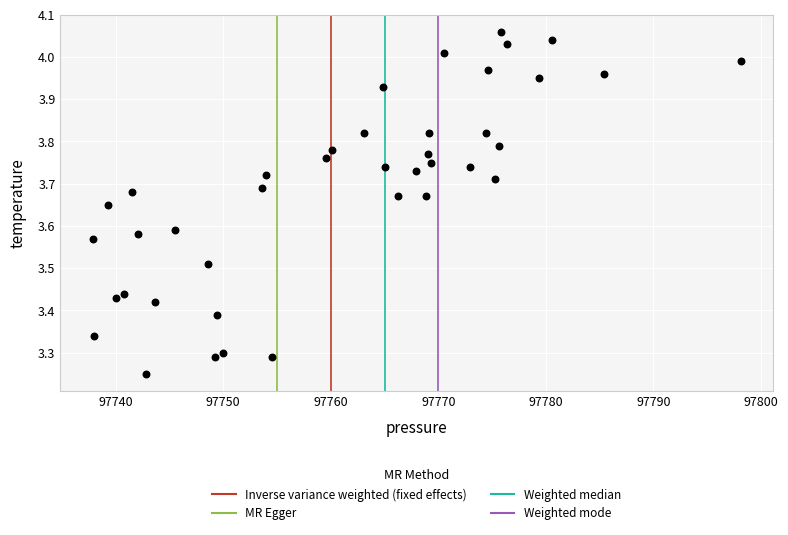

What is the range of X values (max minus min)?

60.2